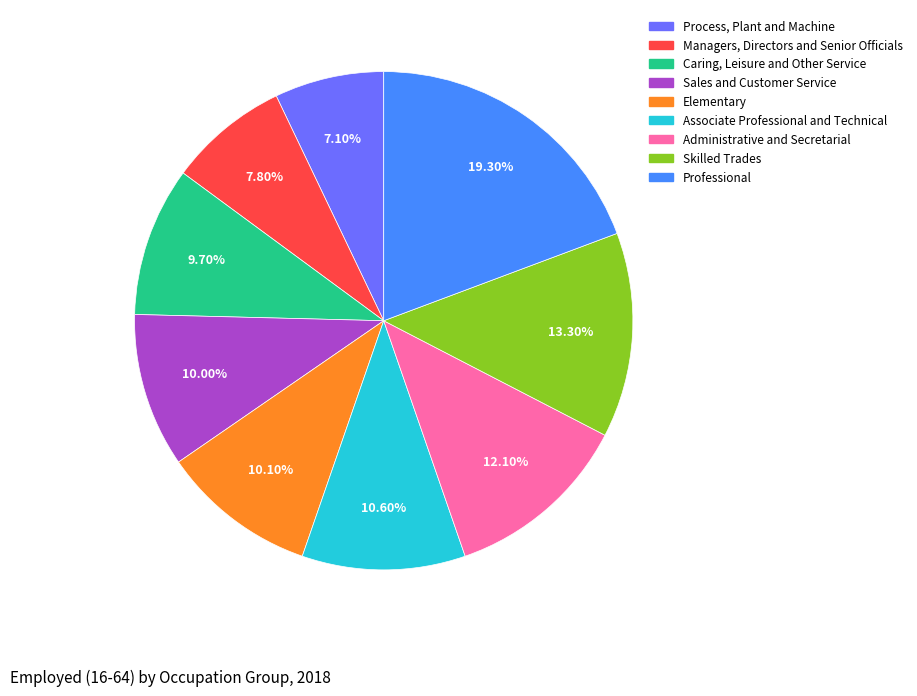

Is it true that Managers, Directors and Senior Officials is 8% of the pie?

True